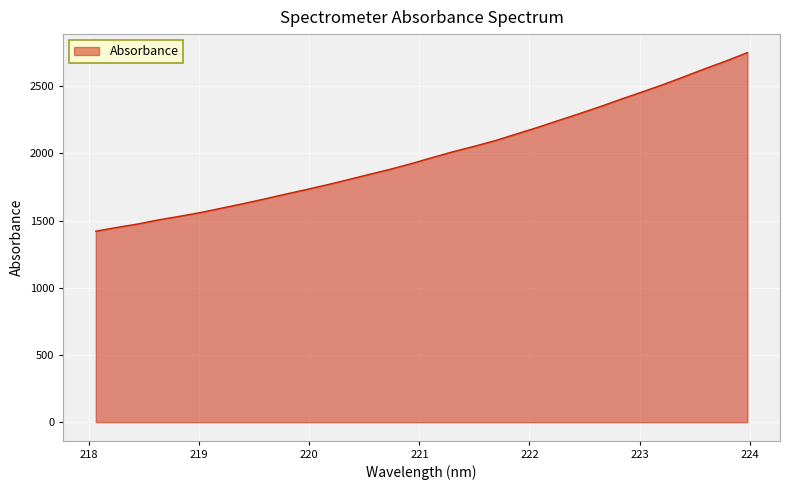

What is the greatest value displayed?

2749.7